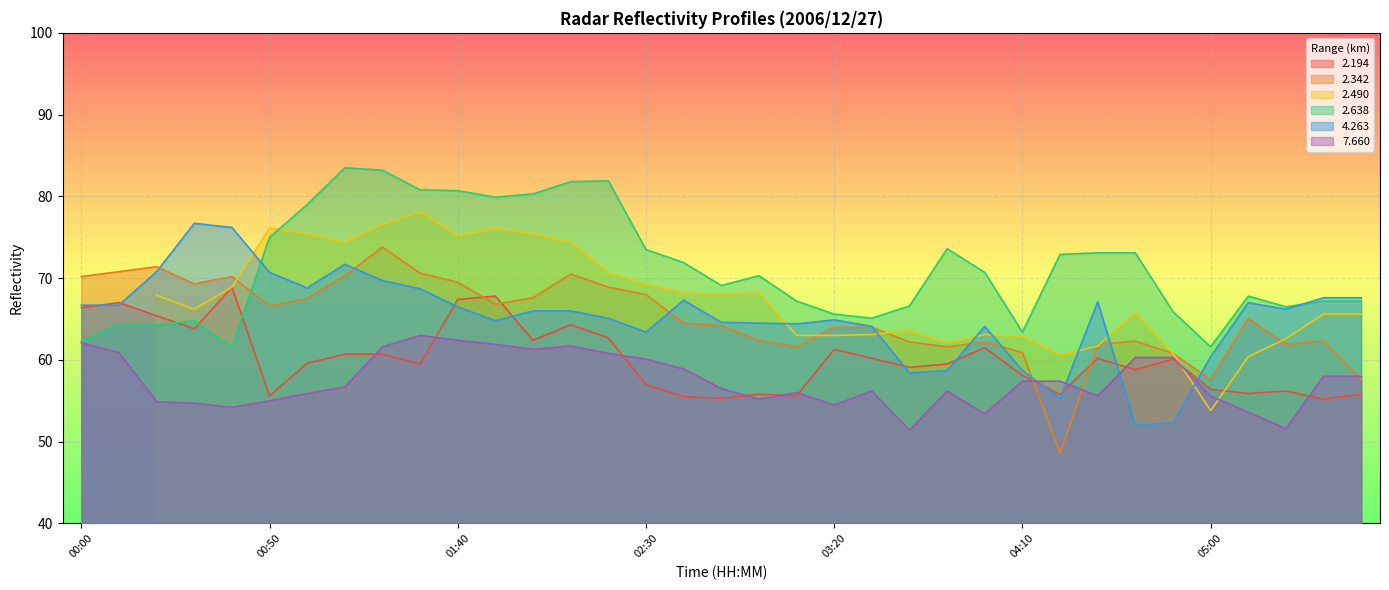

Rank the categories by   2.194 value from highest to lowest.

00:40, 01:50, 01:40, 00:10, 00:00, 00:20, 02:10, 00:30, 02:20, 02:00, 04:00, 03:20, 01:10, 01:20, 03:30, 04:30, 04:50, 01:00, 01:30, 03:50, 03:40, 04:40, 04:10, 02:30, 05:00, 05:20, 05:10, 03:00, 04:20, 05:40, 00:50, 03:10, 02:40, 02:50, 05:30